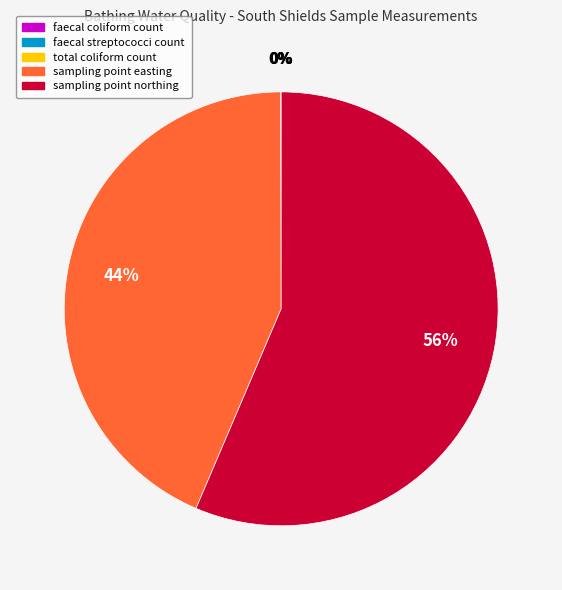

True or false: sampling point northing accounts for 65% of the total.

False